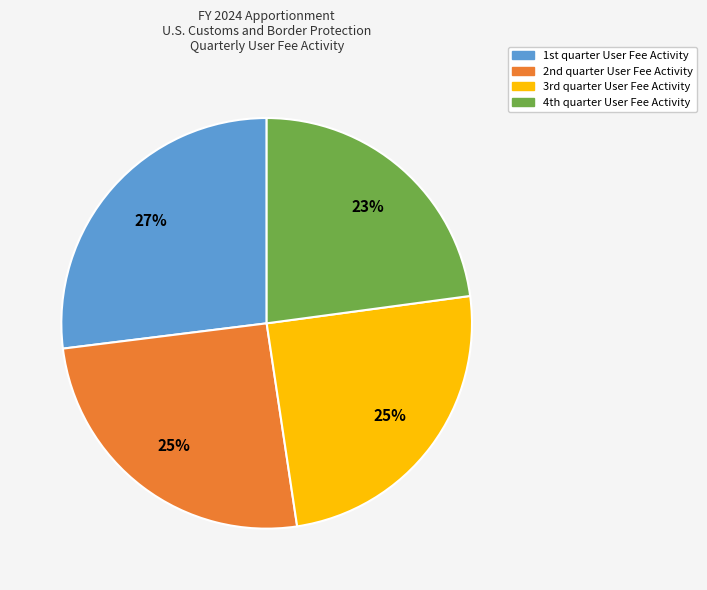

To the nearest percent, what is the difference between the largest and smallest slice percentages?

4%